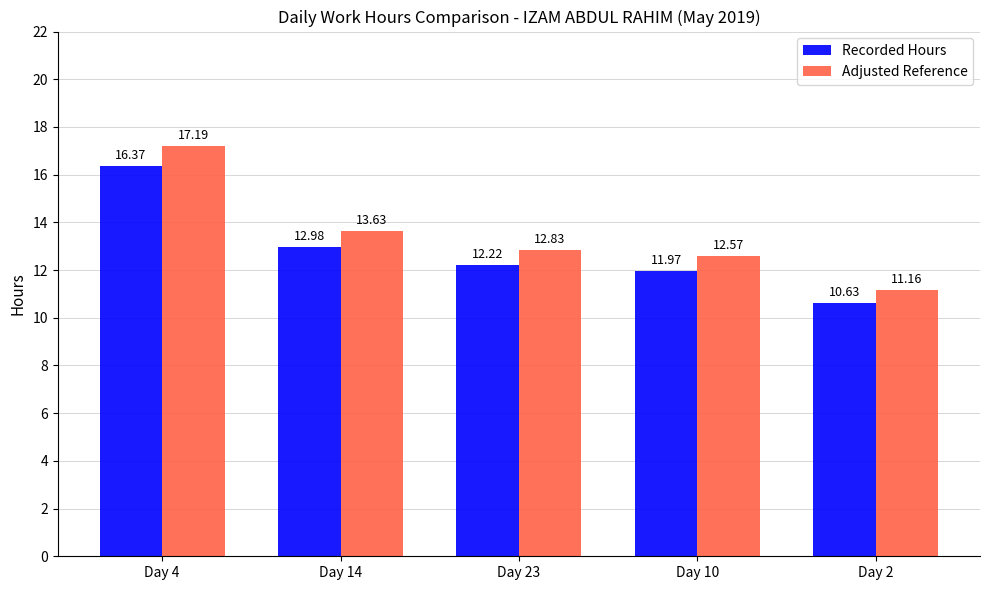

What is the label of the 4th bar from the left?

Day 10